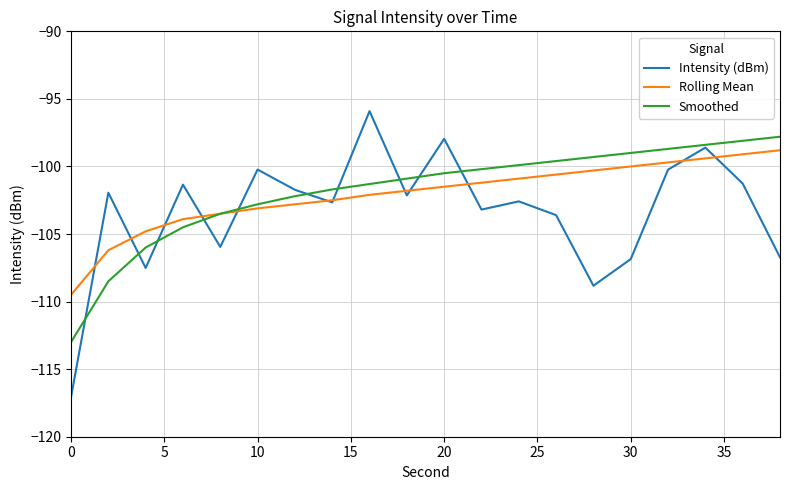

Which series has the widest spread of values?

Intensity (dBm)